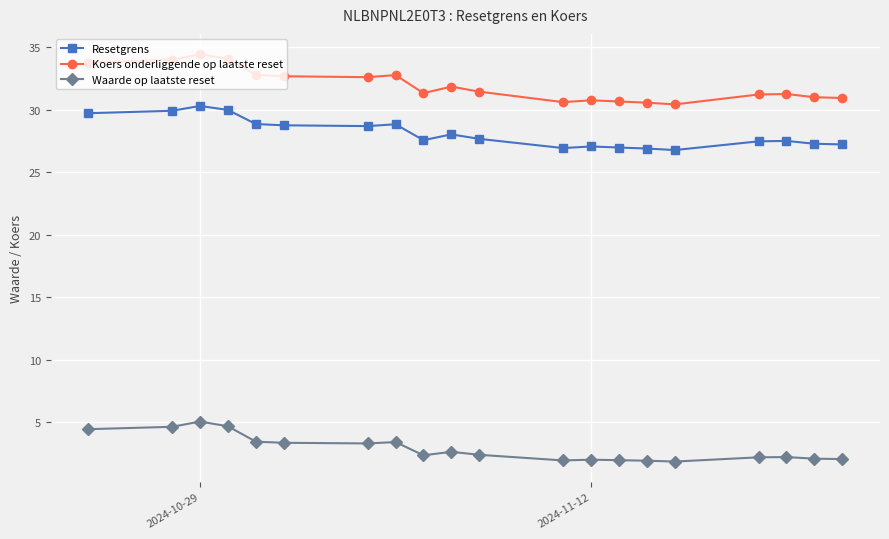

Which series has the largest range (max minus min)?

Koers onderliggende op laatste reset